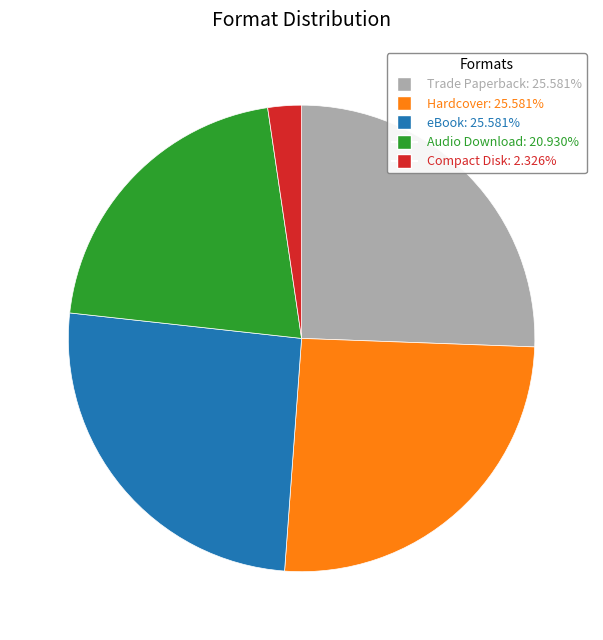

Does Hardcover represent more than half of the total?

No